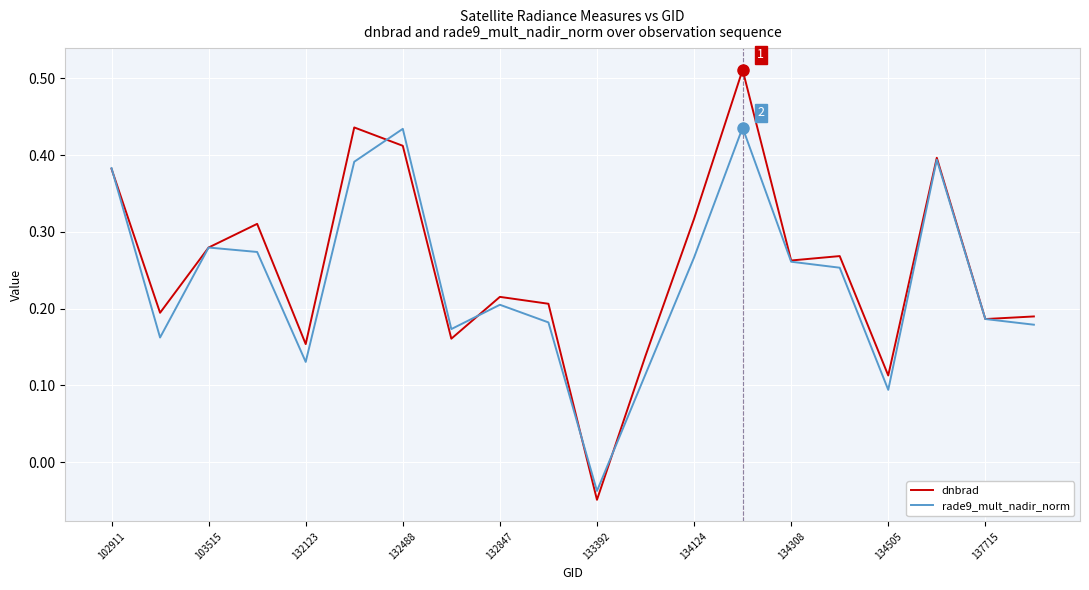

Rank the series by their average value, from highest to lowest.

dnbrad, rade9_mult_nadir_norm